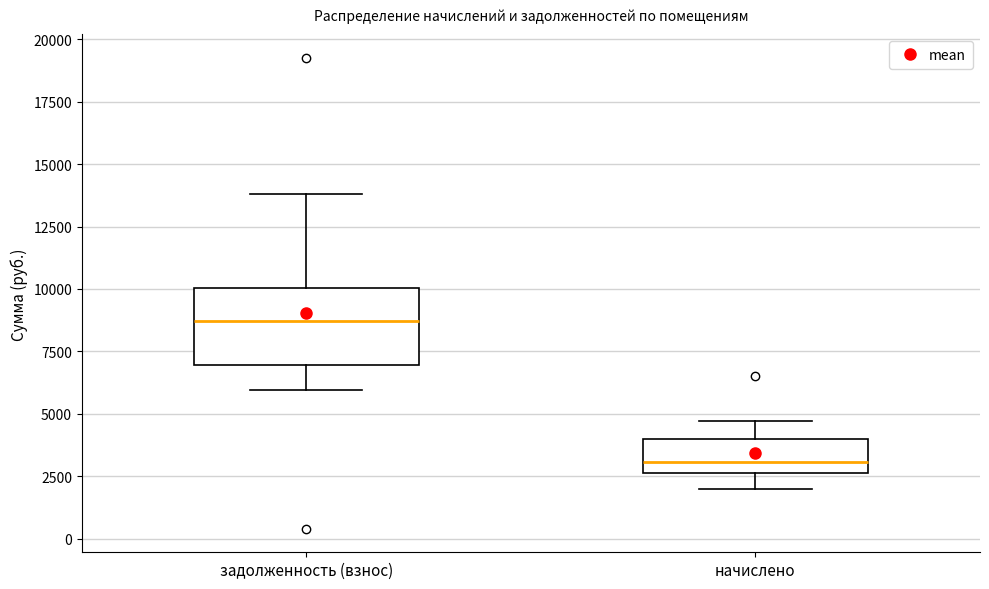

Reading left to right, read every box against the y-axis: the position of its median line, the range the box covers, and the ends of its whiskers. The values are not printed on the chart, so give them approximately, as read against the axis.

задолженность (взнос): median 8500, box 7000 to 10000, whiskers 6000 to 14000
начислено: median 3000, box 2500 to 4000, whiskers 2000 to 4500